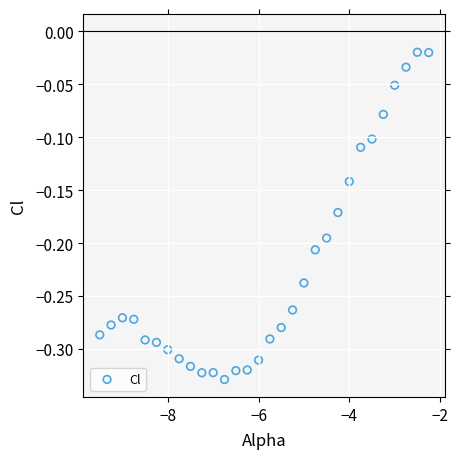

What is the range of Y values (max minus min)?

0.3